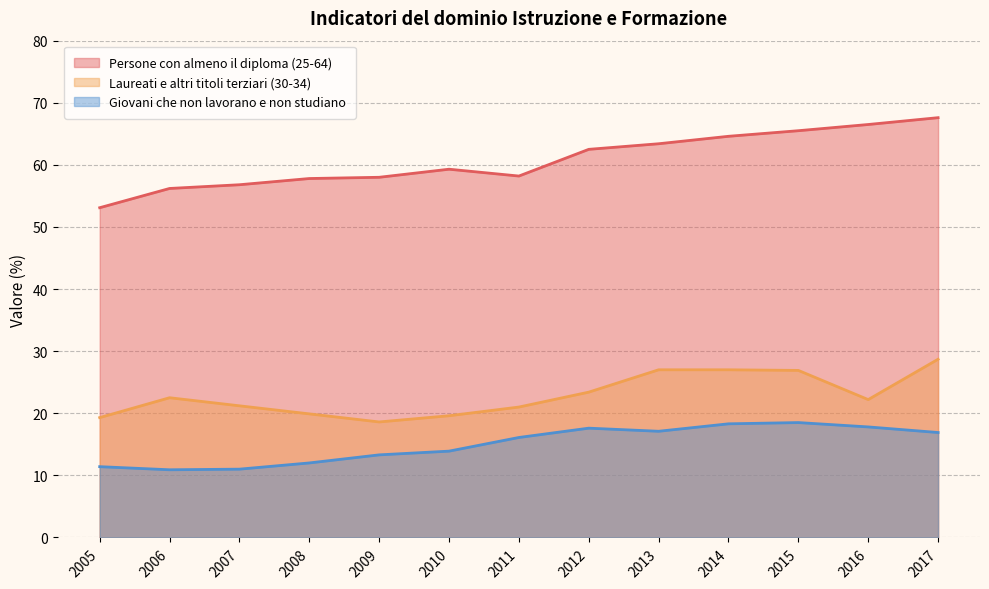

Which series has the largest range (max minus min)?

Persone con almeno il diploma (25-64)